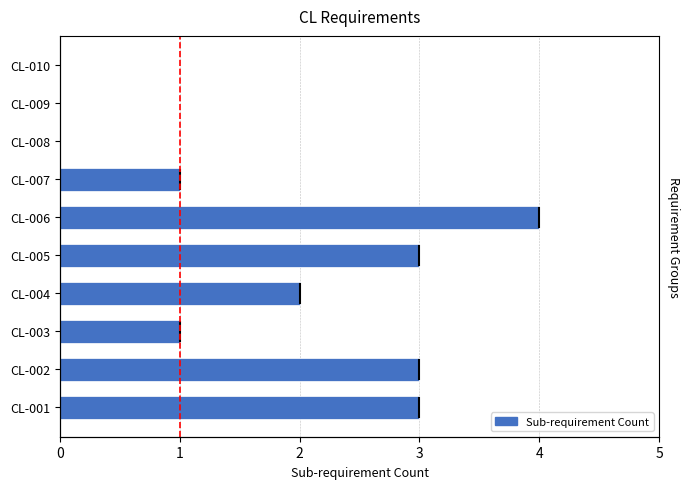

How many data points are above 2?

4